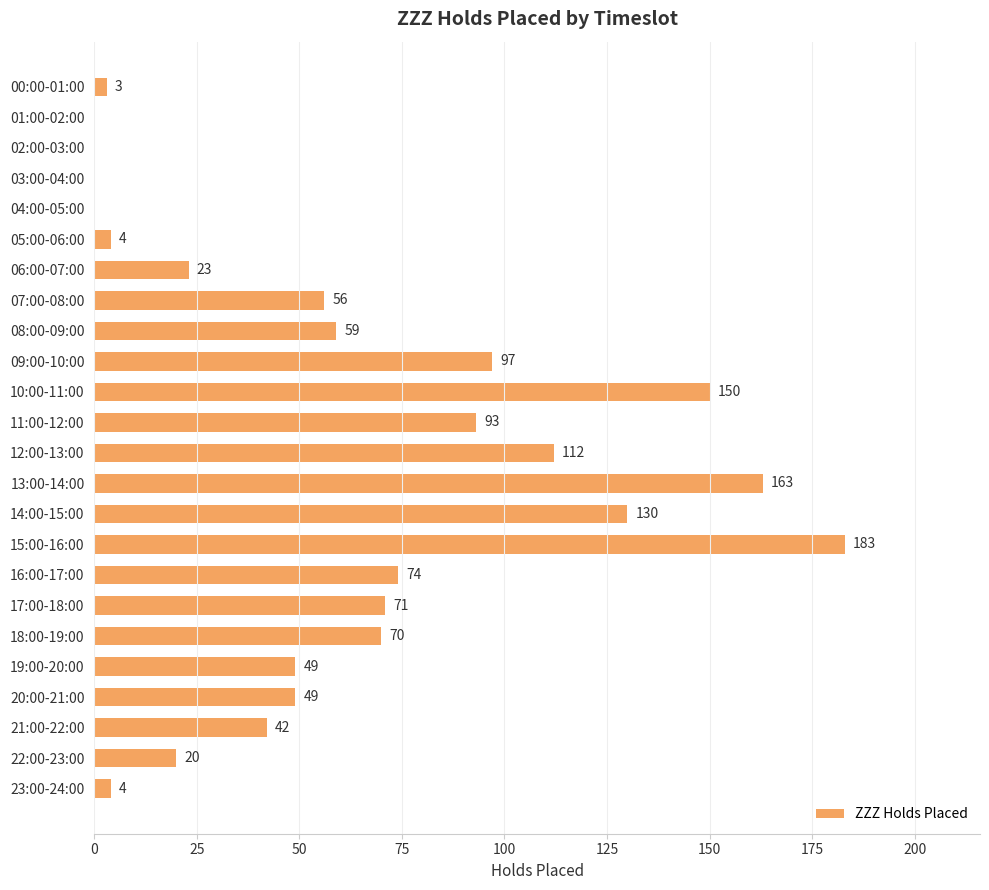

How many data points does each series have?

24